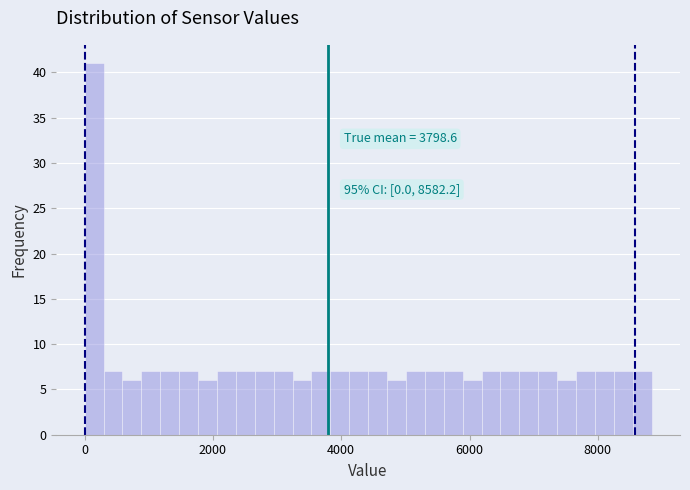

Read against the x-axis, roughly where is the centre of the tallest bar?

200